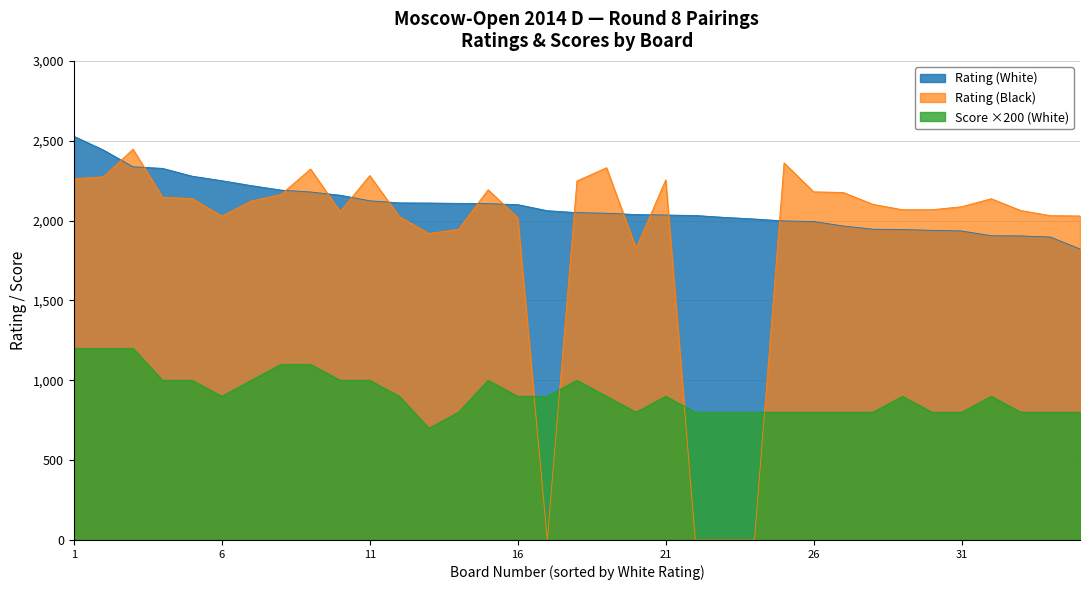

Rank the series at 16 from highest to lowest value.

Rating (White), Rating (Black), Score ×200 (White)